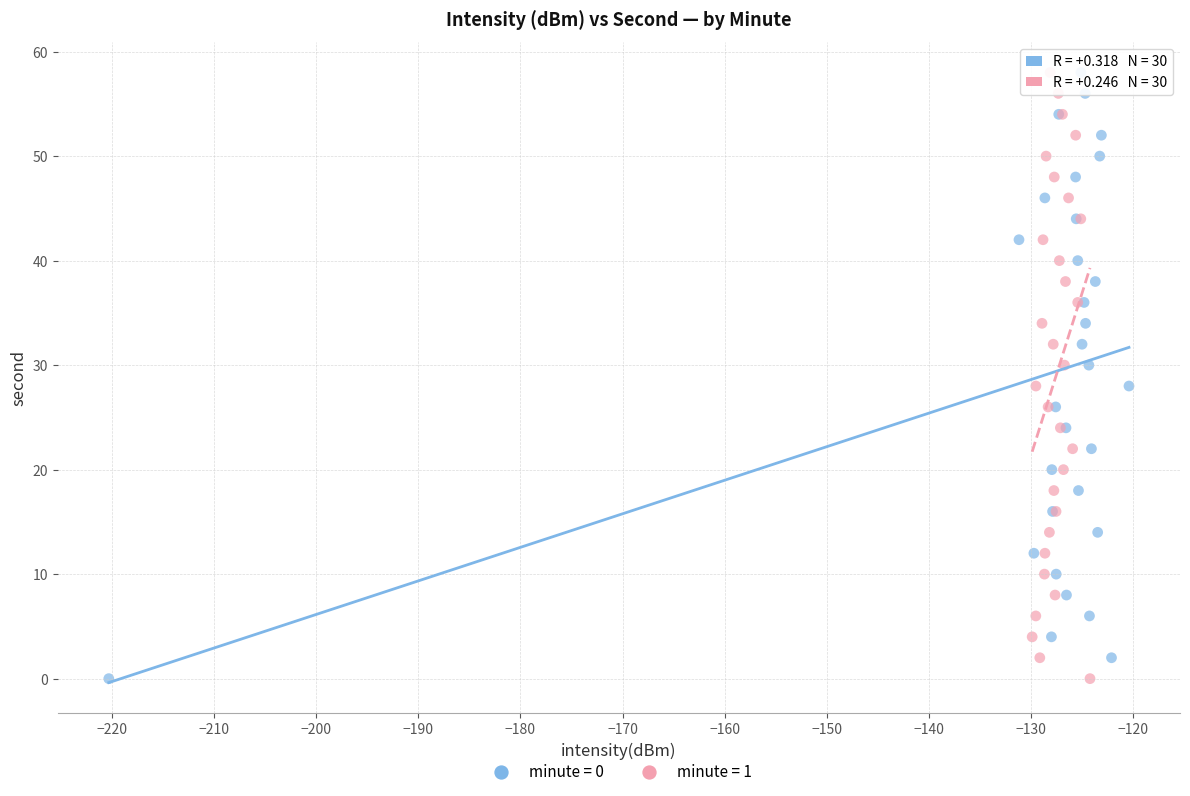

What are all the series names shown in the legend?

minute = 0, minute = 1